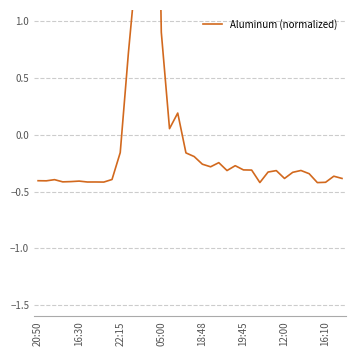

True or false: there are more than 2 points higher than both neighbors.

True